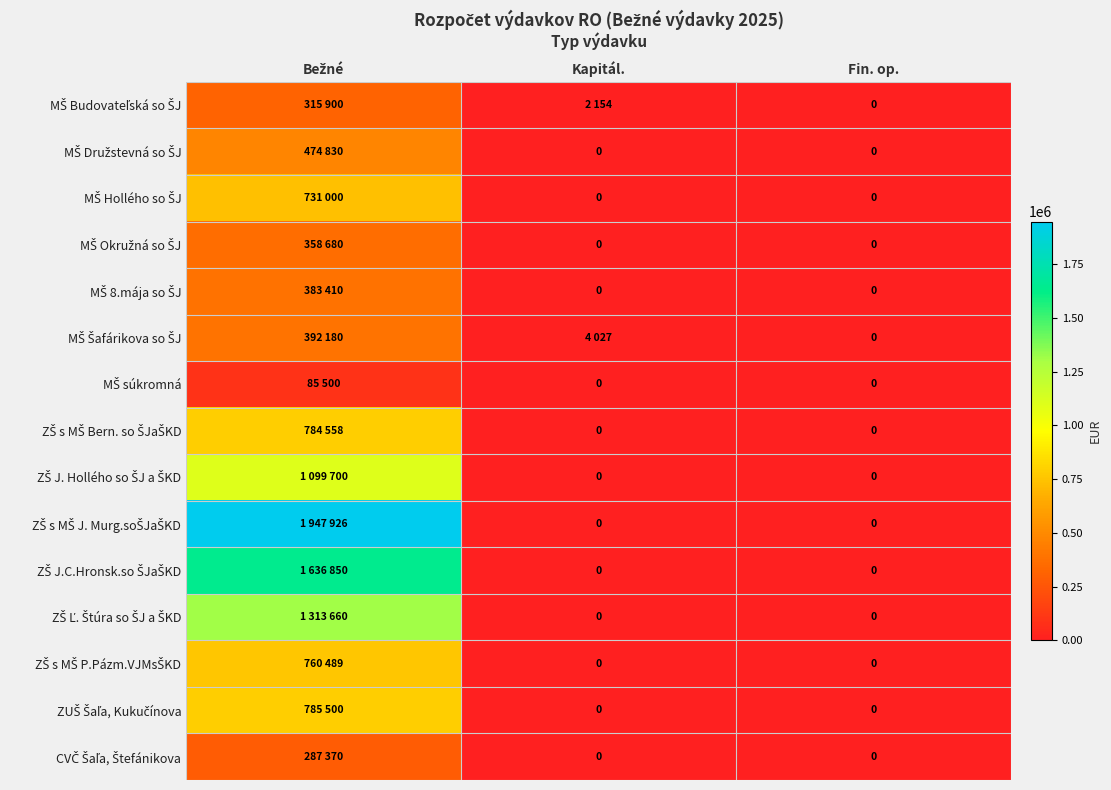

Between Kapitál. and Fin. op., which series saw the biggest shift?

MŠ Šafárikova so ŠJ